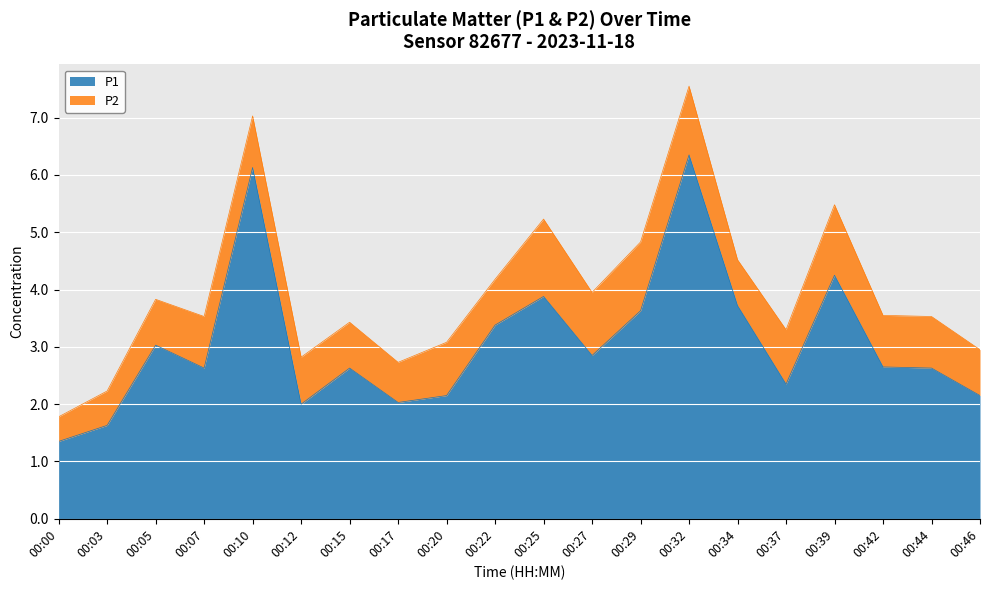

The value at 00:20 is 1.4. True or false?

False